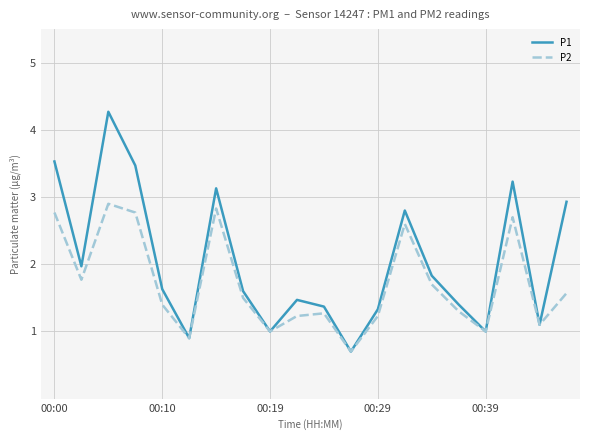

What is the minimum value shown in the chart?

0.7